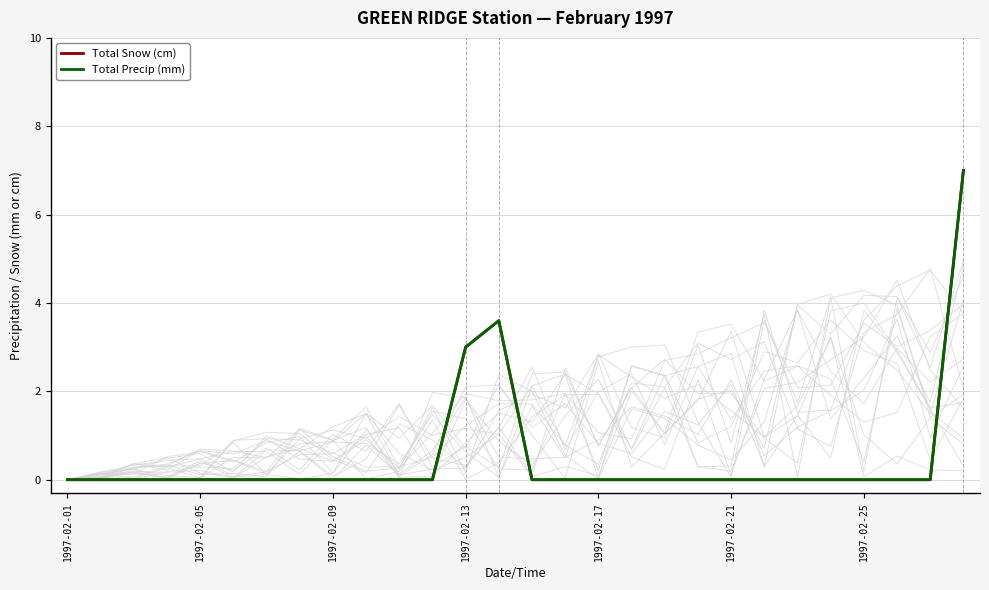

At how many categories does at least one series exceed 0?

3